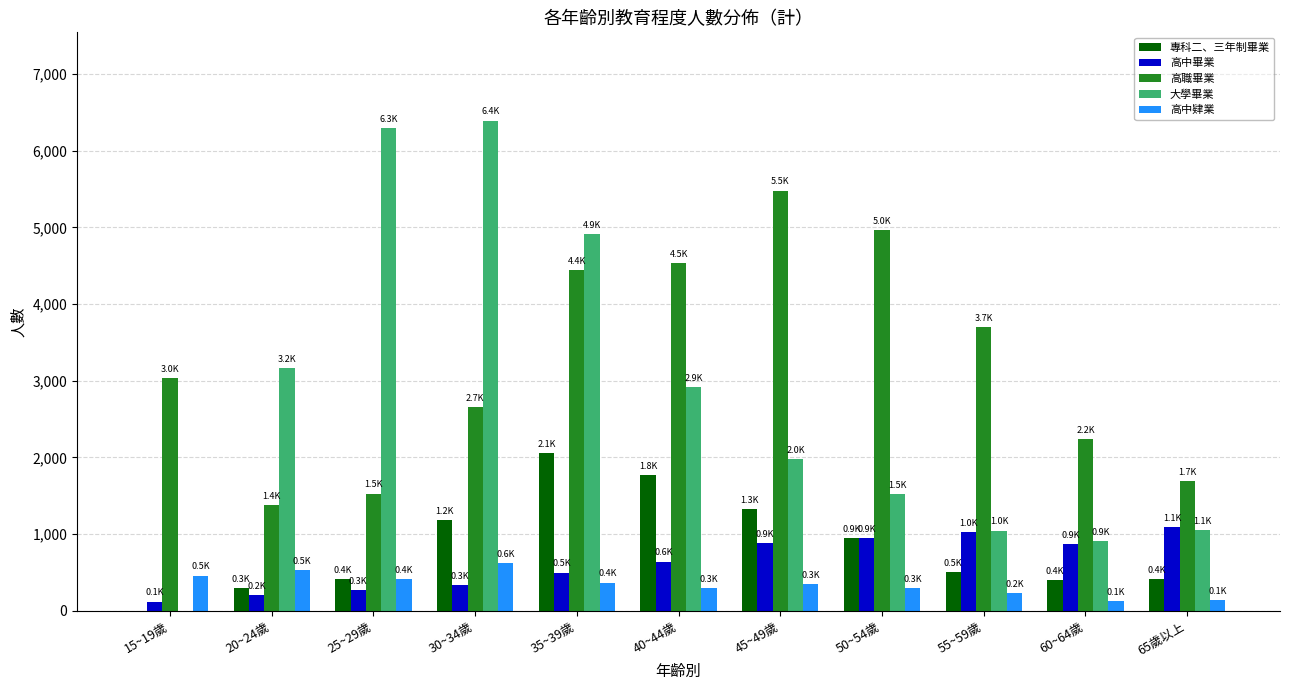

What is the maximum value shown in the chart?

6394